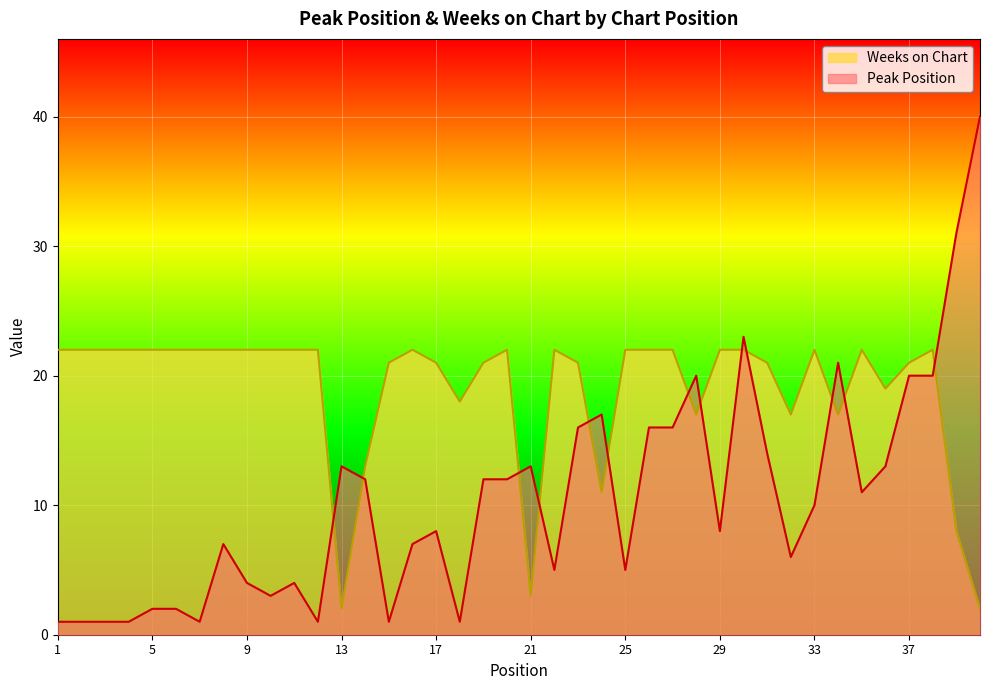

How many times do Peak Position and Weeks on Chart cross each other?

13